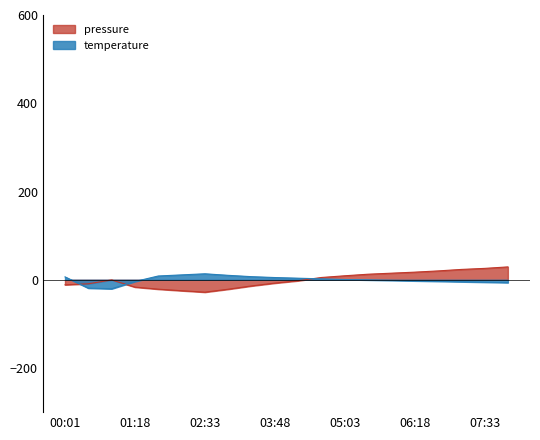

The temperature series shows -2.4 at 01:18. True or false?

False